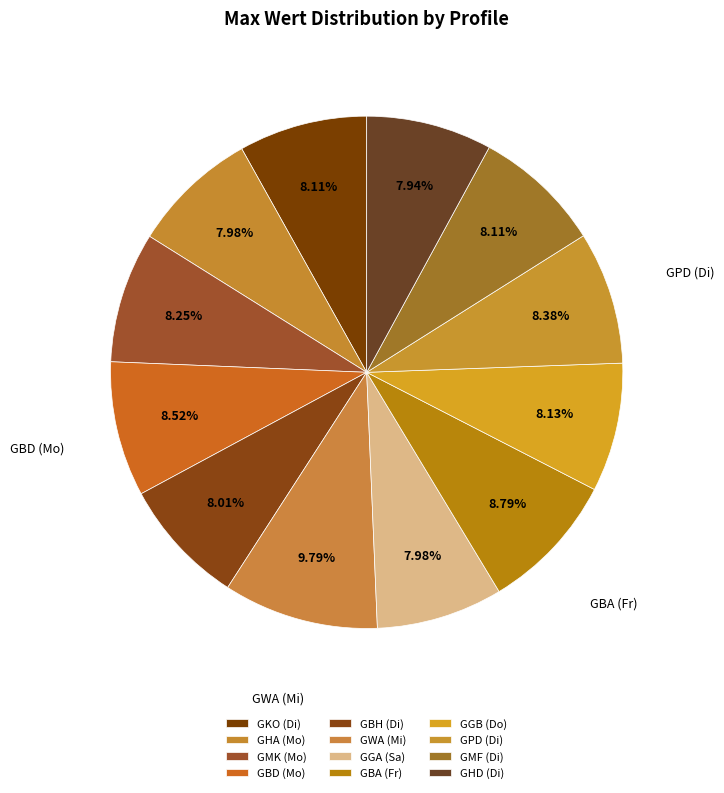

Which category has the smallest portion of the pie?

GHD (Di)